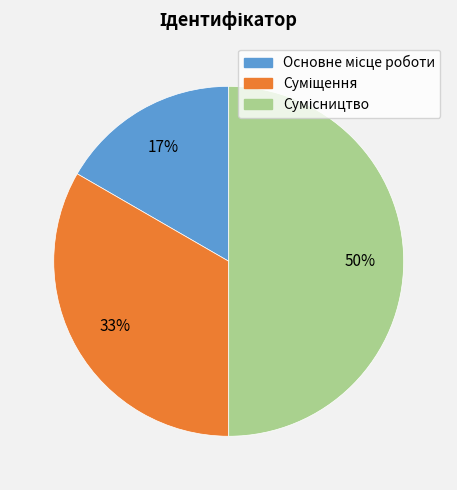

To the nearest percent, what is the difference between the largest and smallest slice percentages?

33%